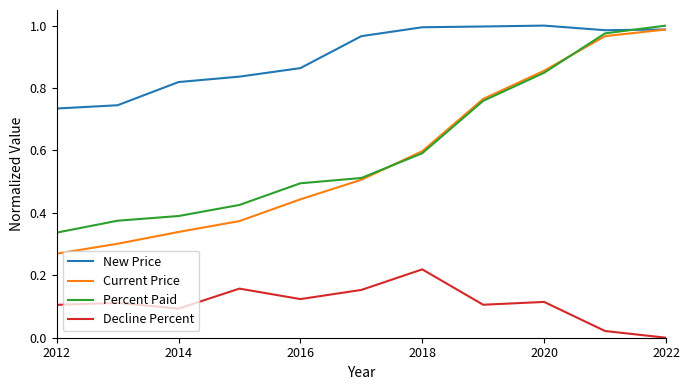

Which series has the largest range (max minus min)?

Current Price